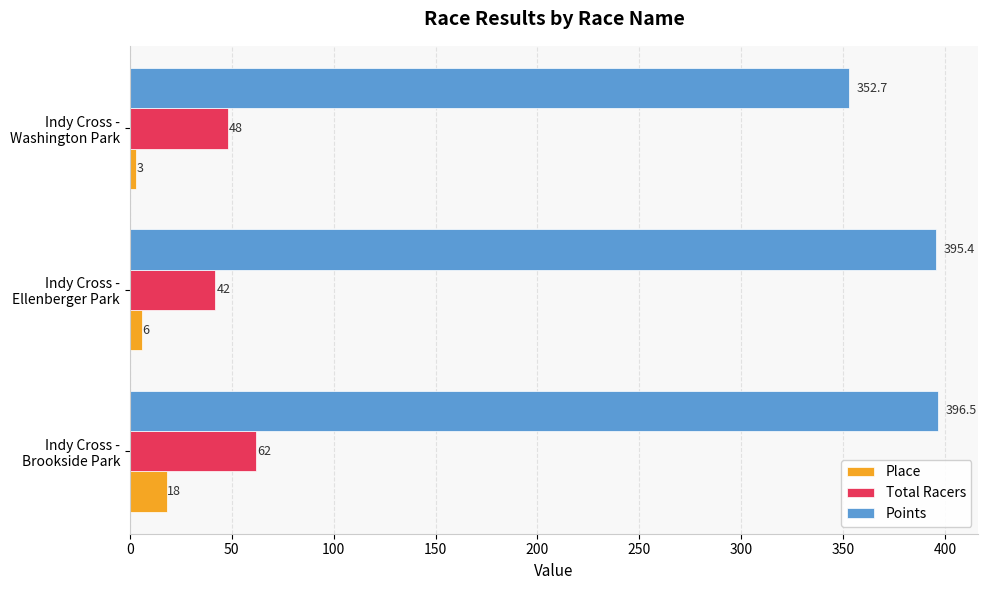

What is the difference between the maximum and second lowest values in the Total Racers series?

14.0